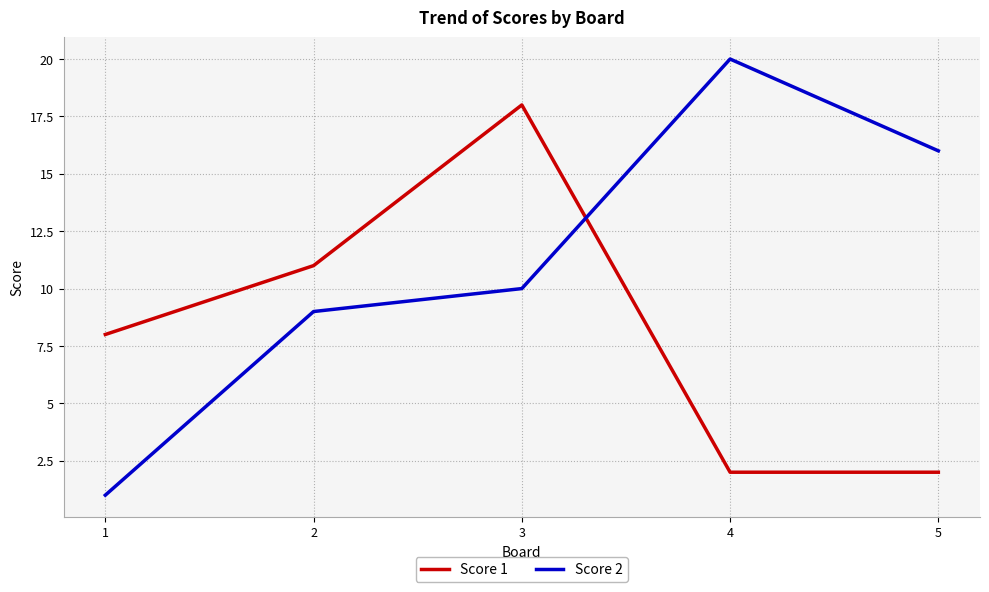

What is the maximum value for Score 2?

20